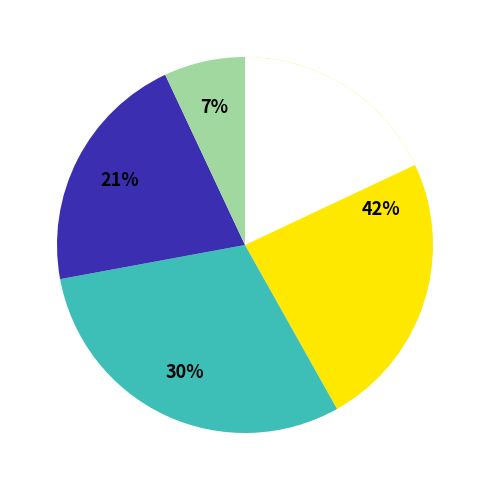

To the nearest percent, what percentage of the pie is eBook?

21%